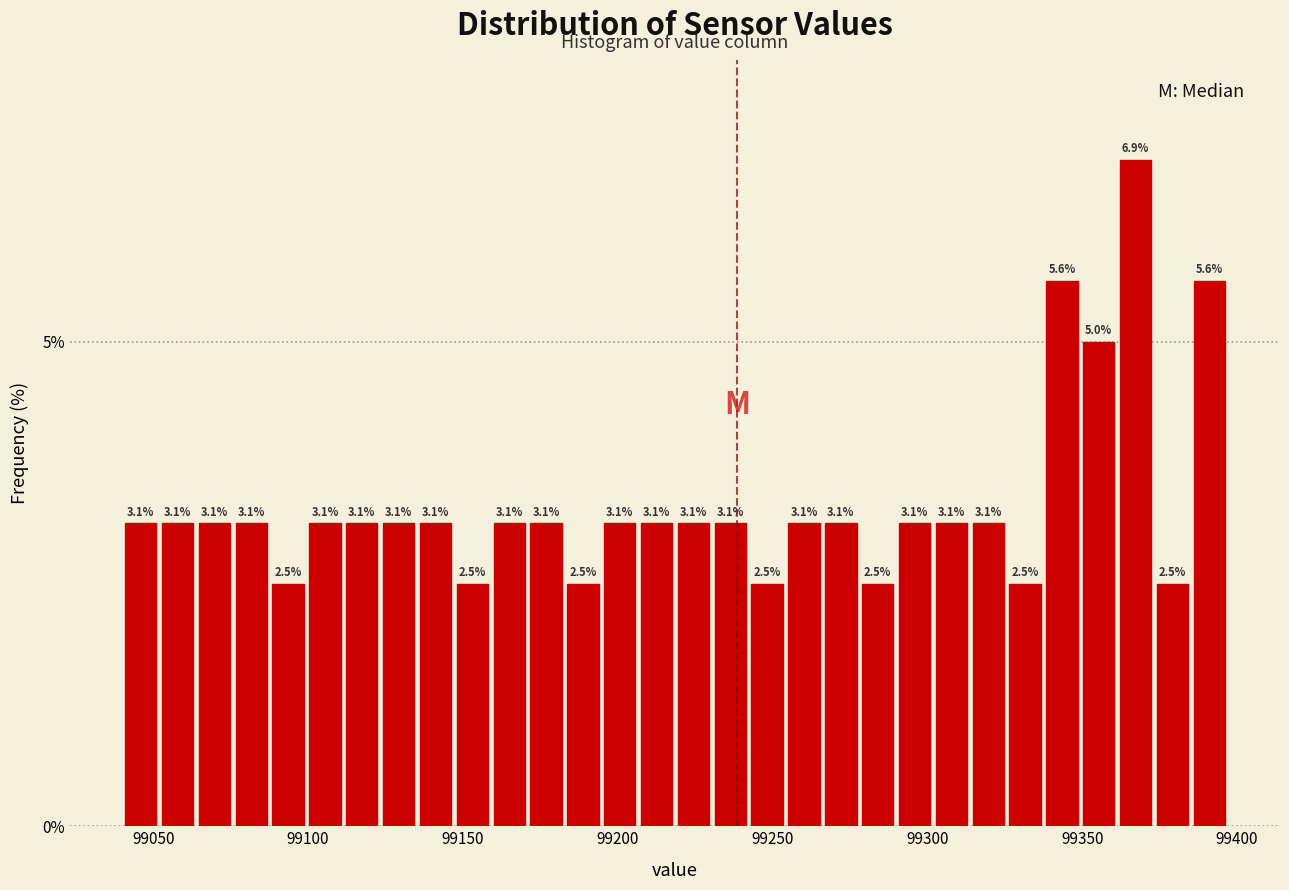

Read against the x-axis, roughly where is the centre of the tallest bar?

99365